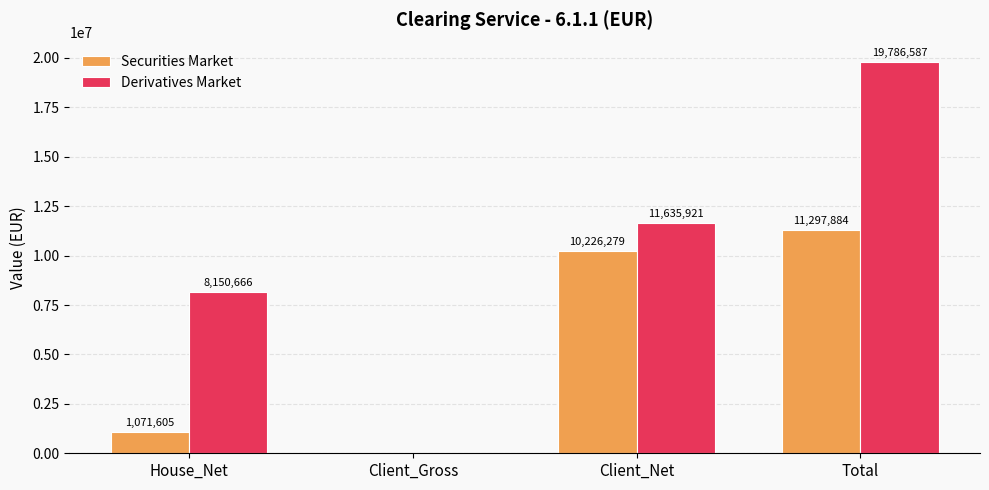

What is the highest value of the Derivatives Market series?

19786587.1